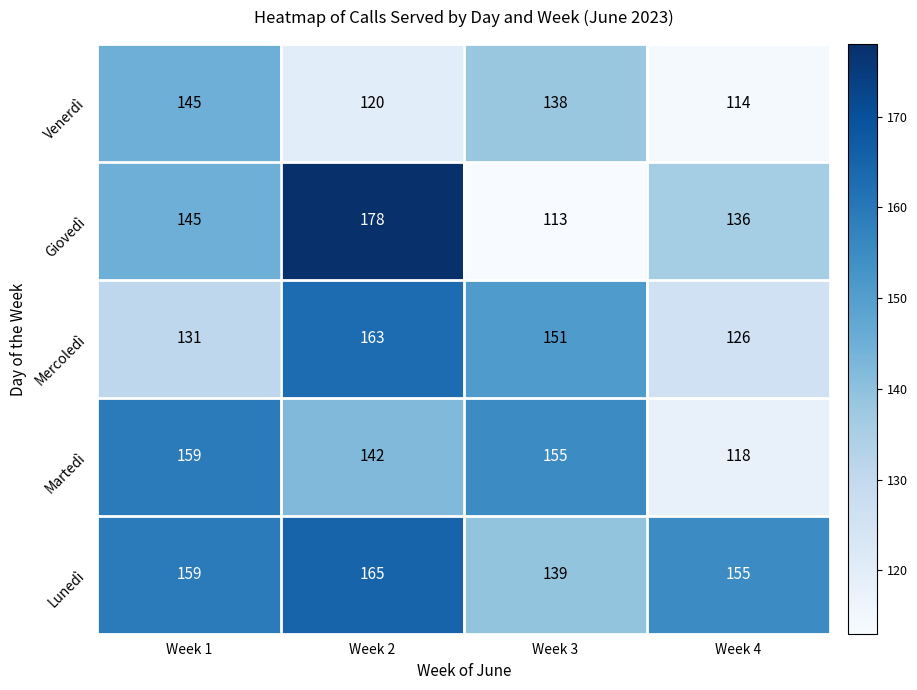

What is the spread (max minus min) of values at Week 3?

42